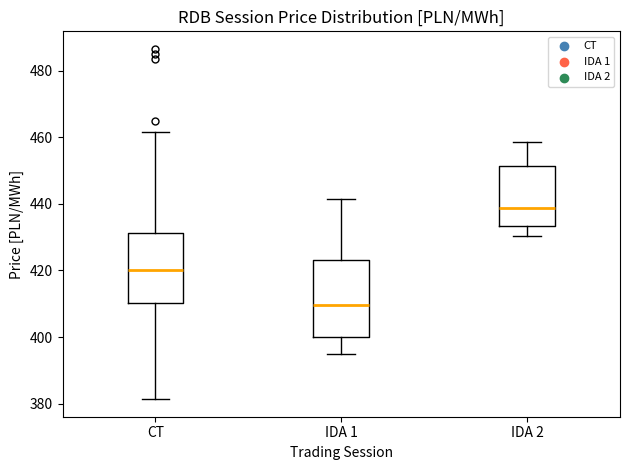

Where does the median line of the box for IDA 2 sit on the y-axis? The values are not printed on the chart, so give them approximately, as read against the axis.

438